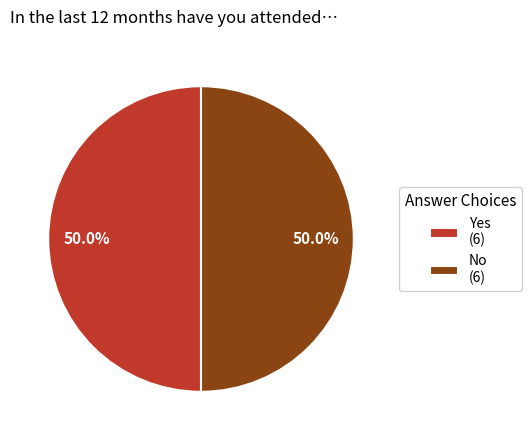

How many slices are in this pie chart?

2